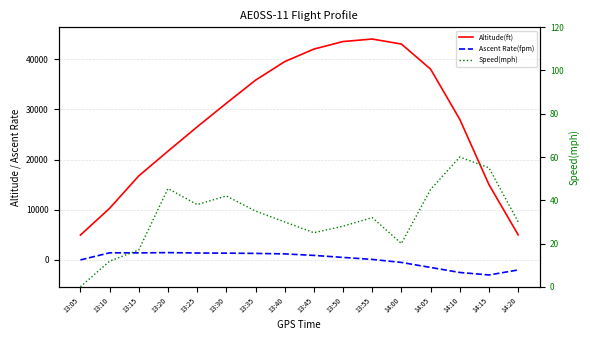

Reading left to right, what are all the values shown in this chart?

Altitude(ft): 13:05=4947.2	13:10=10276.2	13:15=16740.8	13:20=21658.5	13:25=26500.0	13:30=31200.0	13:35=35800.0	13:40=39500.0	13:45=42000.0	13:50=43500.0	13:55=44000.0	14:00=43000.0	14:05=38000.0	14:10=28000.0	14:15=15000.0	14:20=5000.0
Ascent Rate(fpm): 13:05=0.0	13:10=1418.0	13:15=1400.3	13:20=1456.0	13:25=1380.0	13:30=1350.0	13:35=1300.0	13:40=1200.0	13:45=900.0	13:50=500.0	13:55=100.0	14:00=-500.0	14:05=-1500.0	14:10=-2500.0	14:15=-3000.0	14:20=-2000.0
Speed(mph): 13:05=0.0	13:10=11.8	13:15=17.0	13:20=45.4	13:25=38.0	13:30=42.0	13:35=35.0	13:40=30.0	13:45=25.0	13:50=28.0	13:55=32.0	14:00=20.0	14:05=45.0	14:10=60.0	14:15=55.0	14:20=30.0